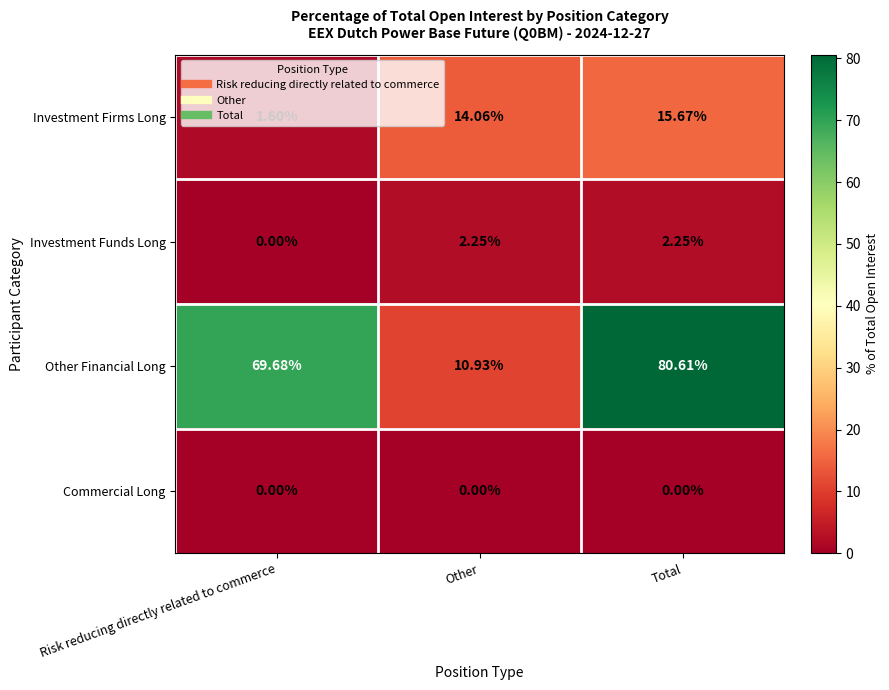

What is the difference between the highest and lowest values at Risk reducing directly related to commerce?

69.7